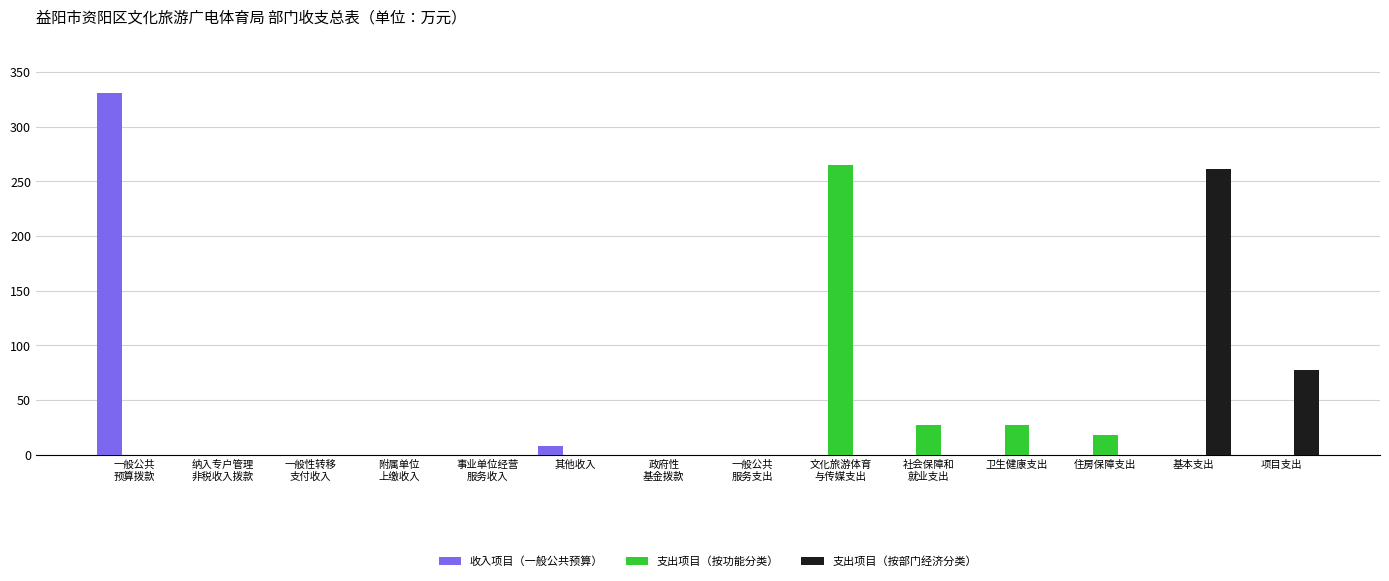

Is it true that 支出项目（按功能分类） equals 0.0 at 项目支出?

True